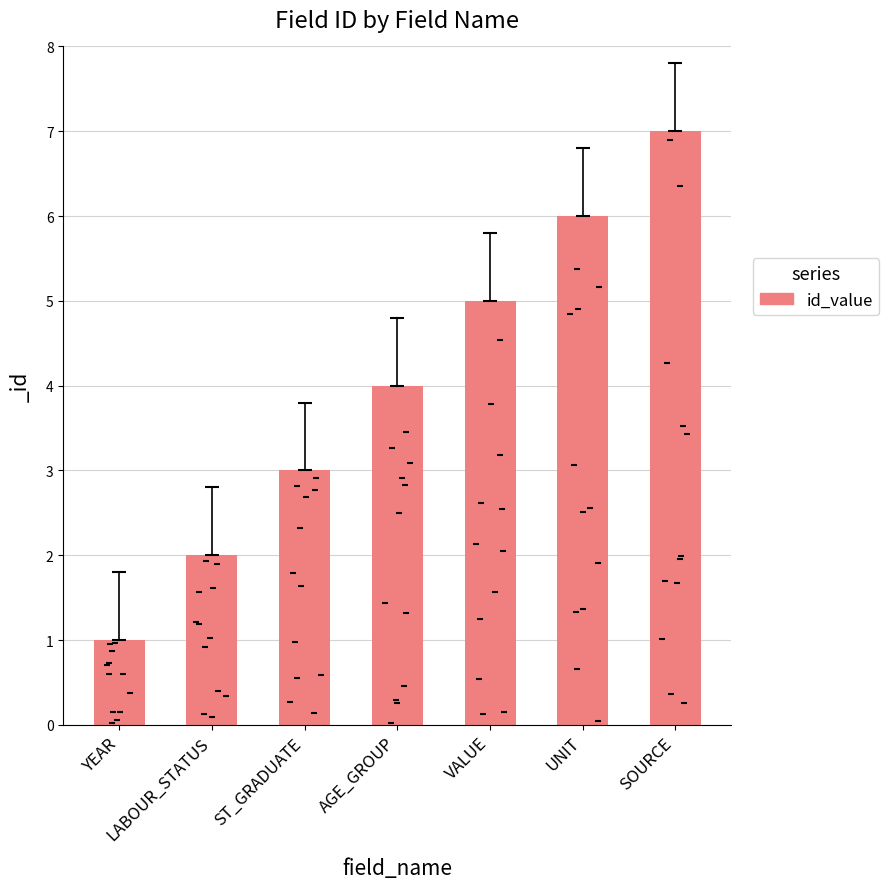

Approximately how many times larger is the value at UNIT compared to AGE_GROUP?

1.5